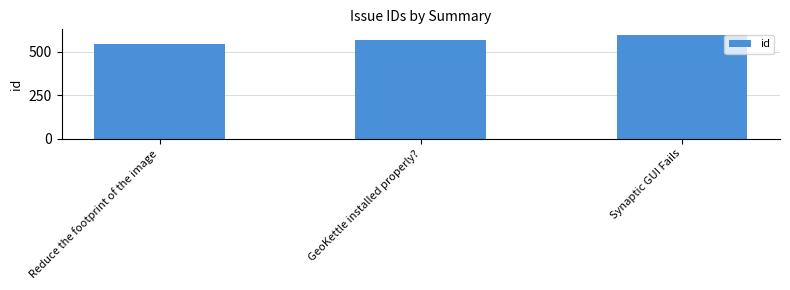

What is the change in value from Reduce the footprint of the image to Synaptic GUI Fails?

+56